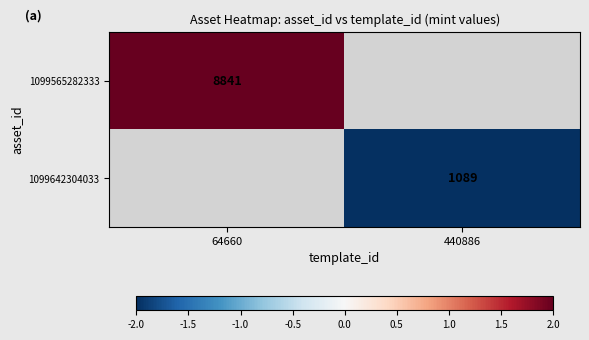

Which label corresponds to the largest value in the chart?

64660